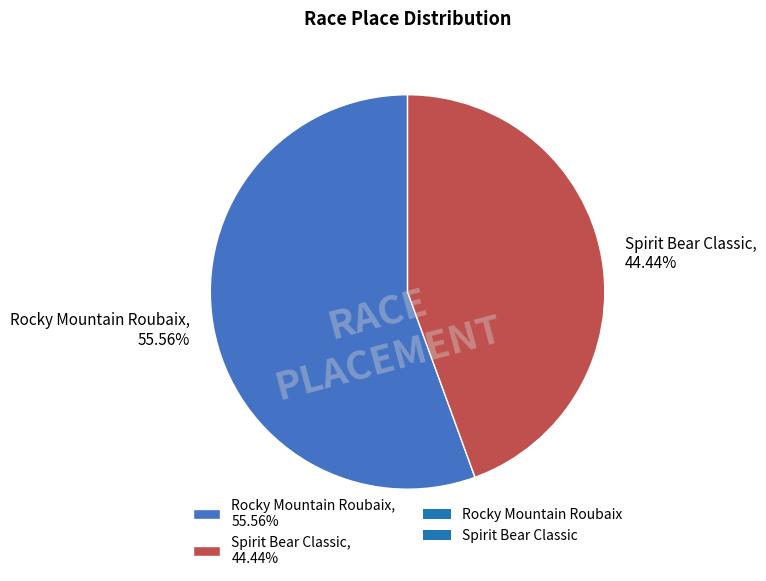

Which has a higher value, Spirit Bear Classic, 44.44% or Rocky Mountain Roubaix, 55.56%?

Rocky Mountain Roubaix, 55.56%